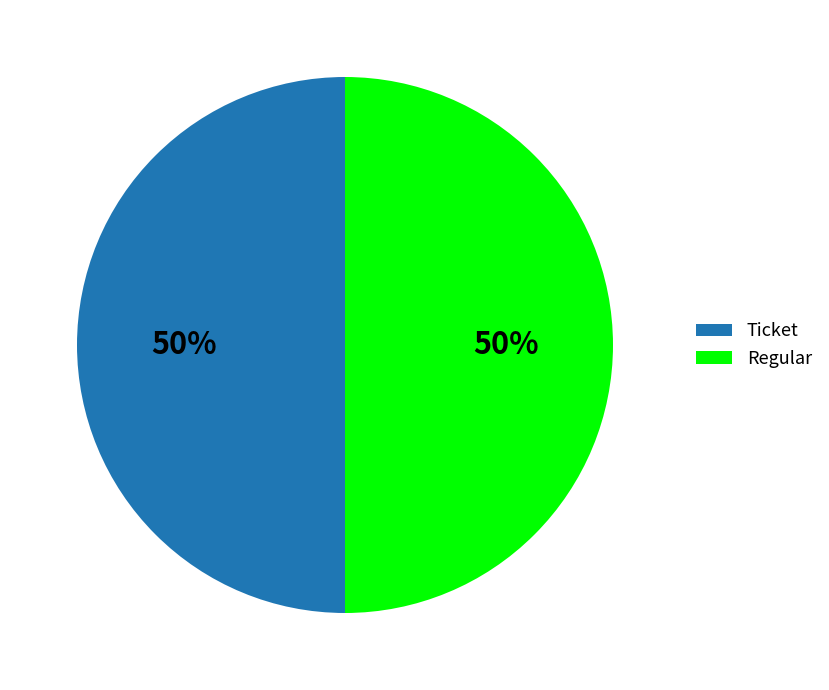

How many slices are in this pie chart?

2